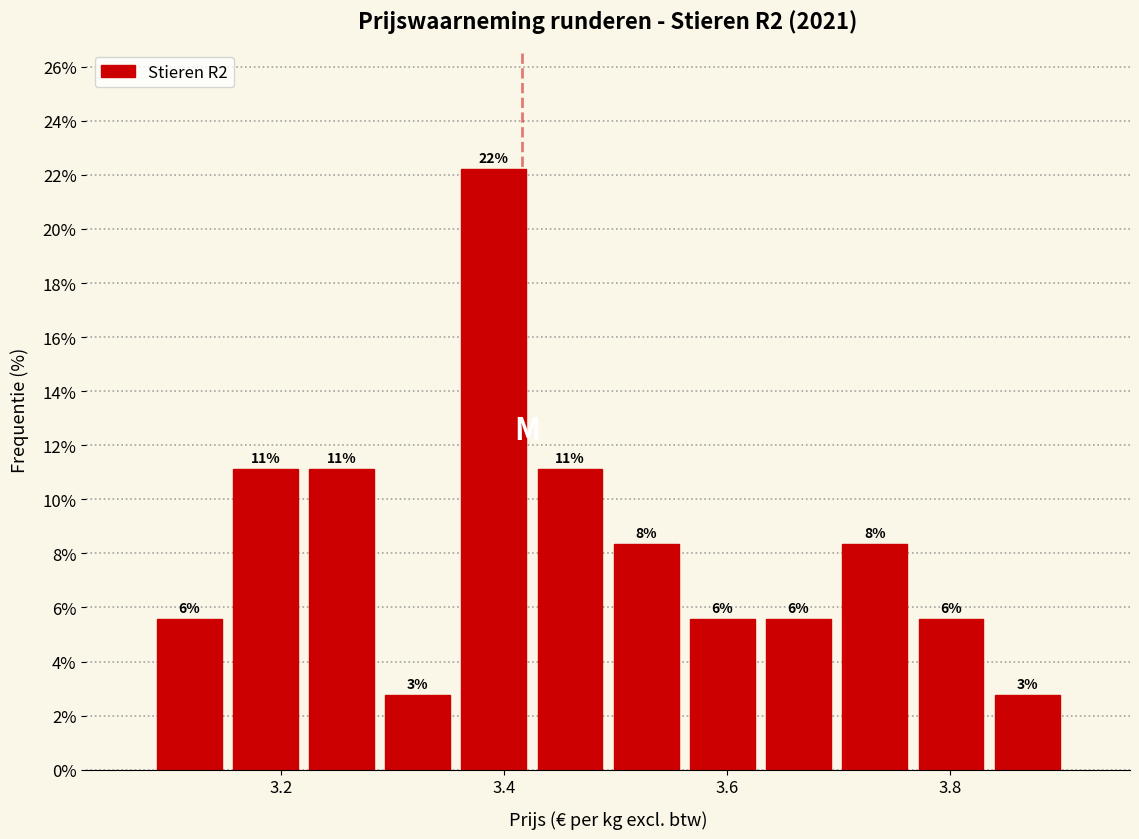

Read against the x-axis, roughly where is the centre of the tallest bar?

3.40